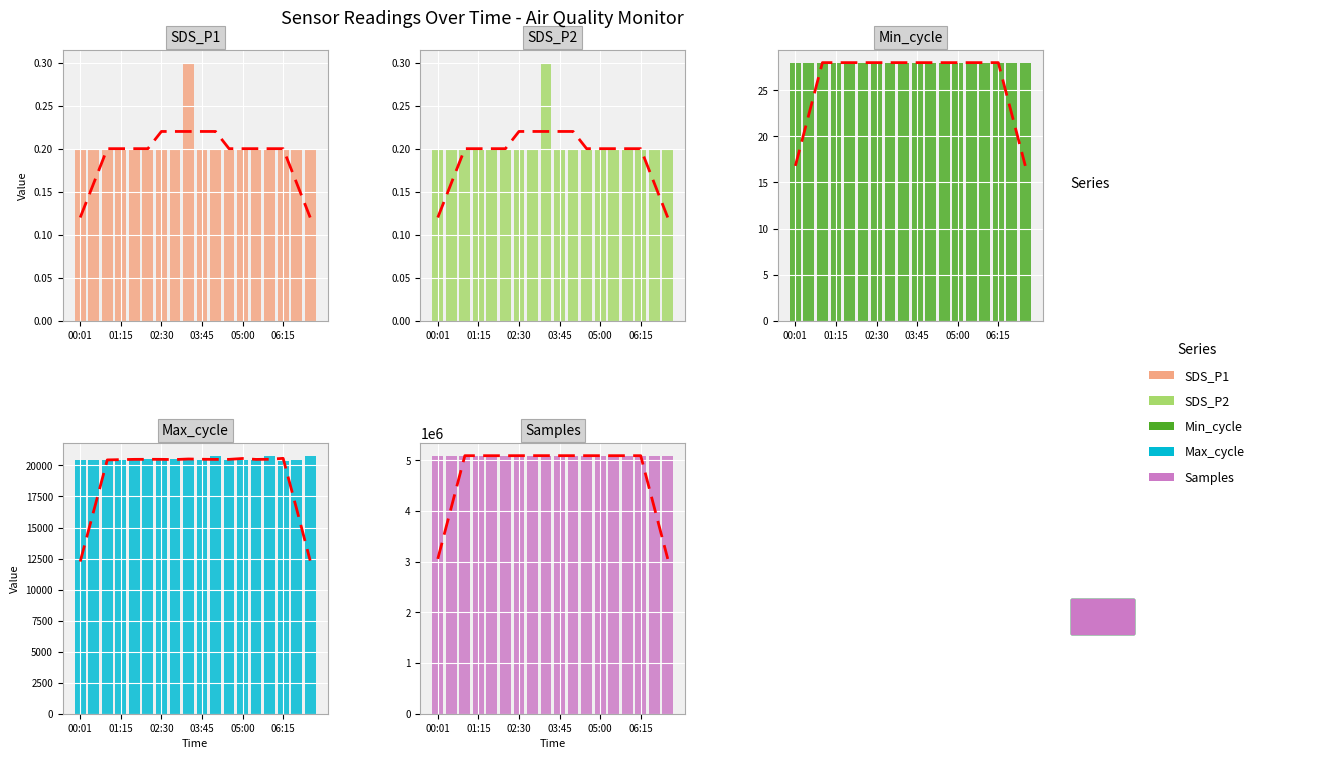

Which label corresponds to the largest value in the chart?

00:01